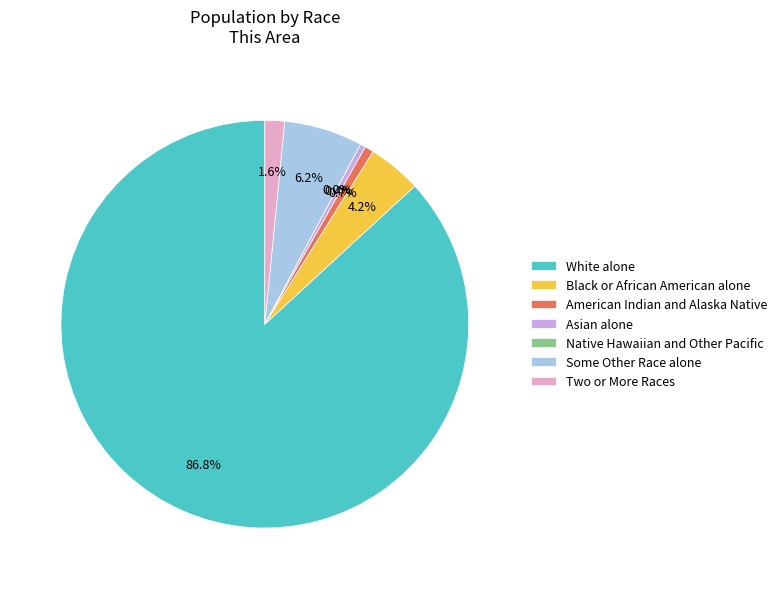

Is the sum of Native Hawaiian and Other Pacific and Two or More Races greater than half?

No